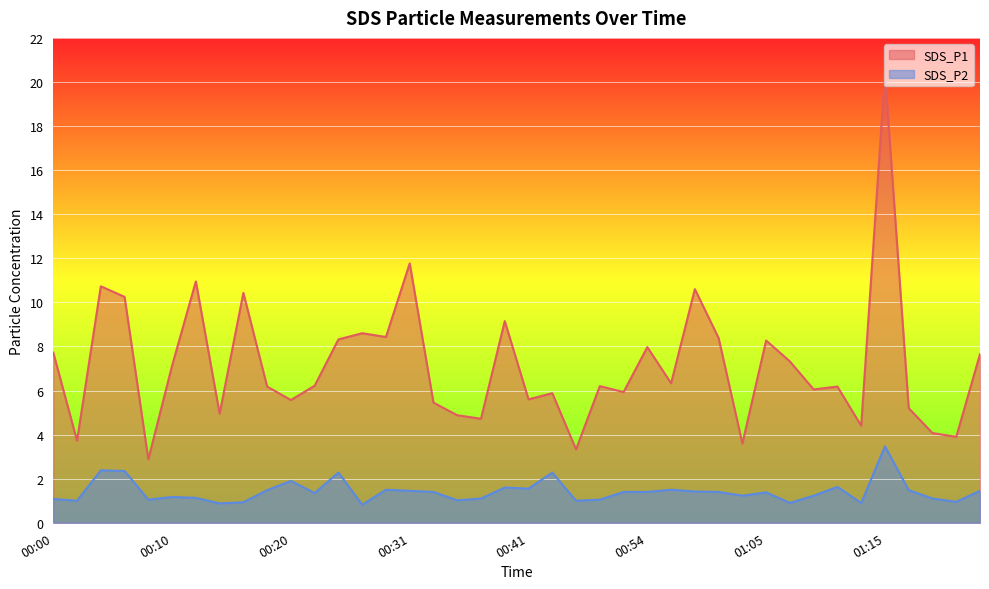

Which series has the largest range (max minus min)?

SDS_P1